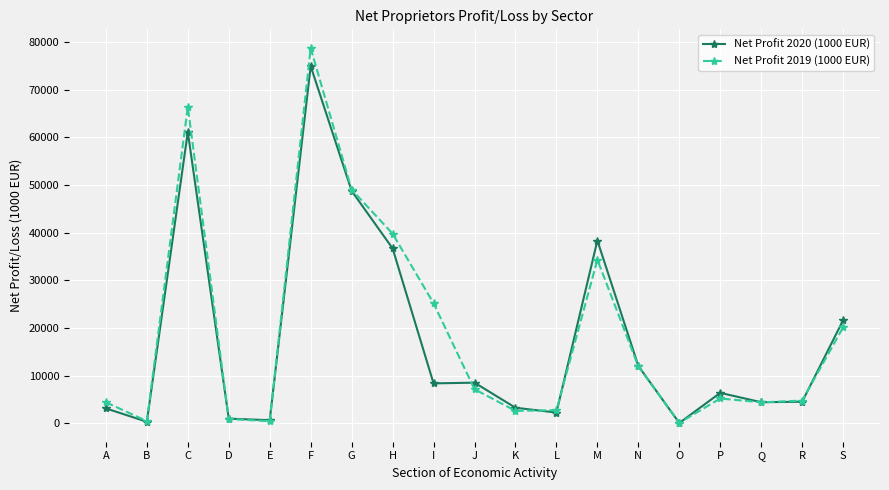

How many lines are shown in the chart?

2